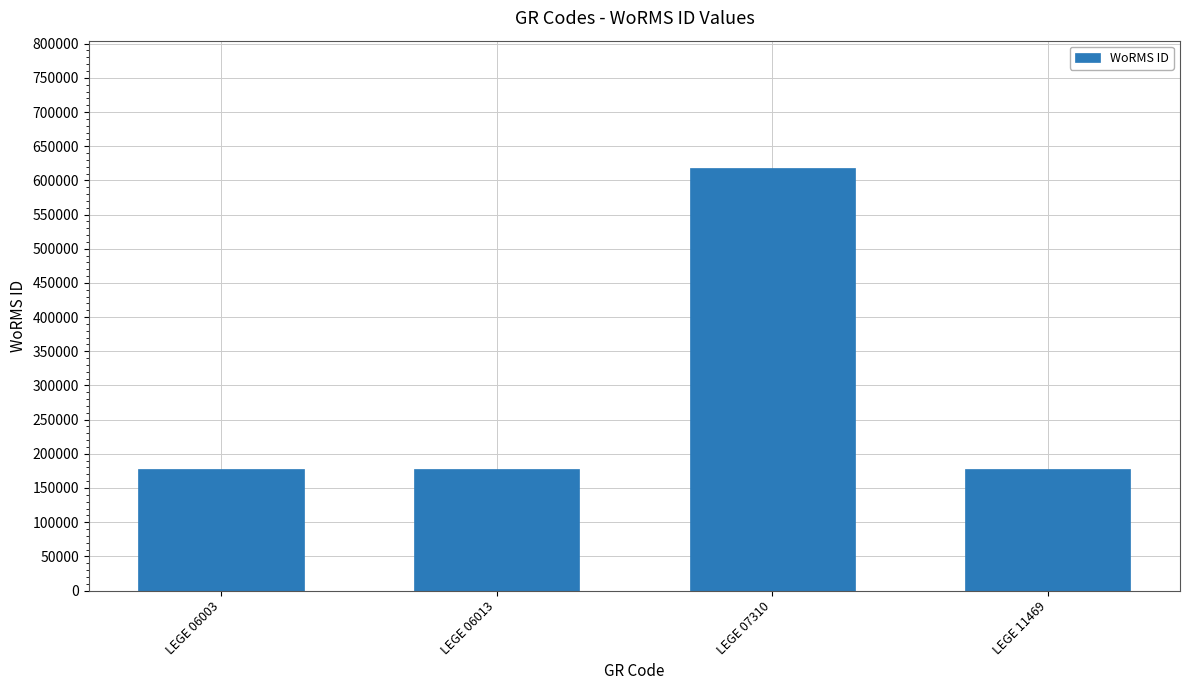

What is the difference between the maximum and minimum values?

441146